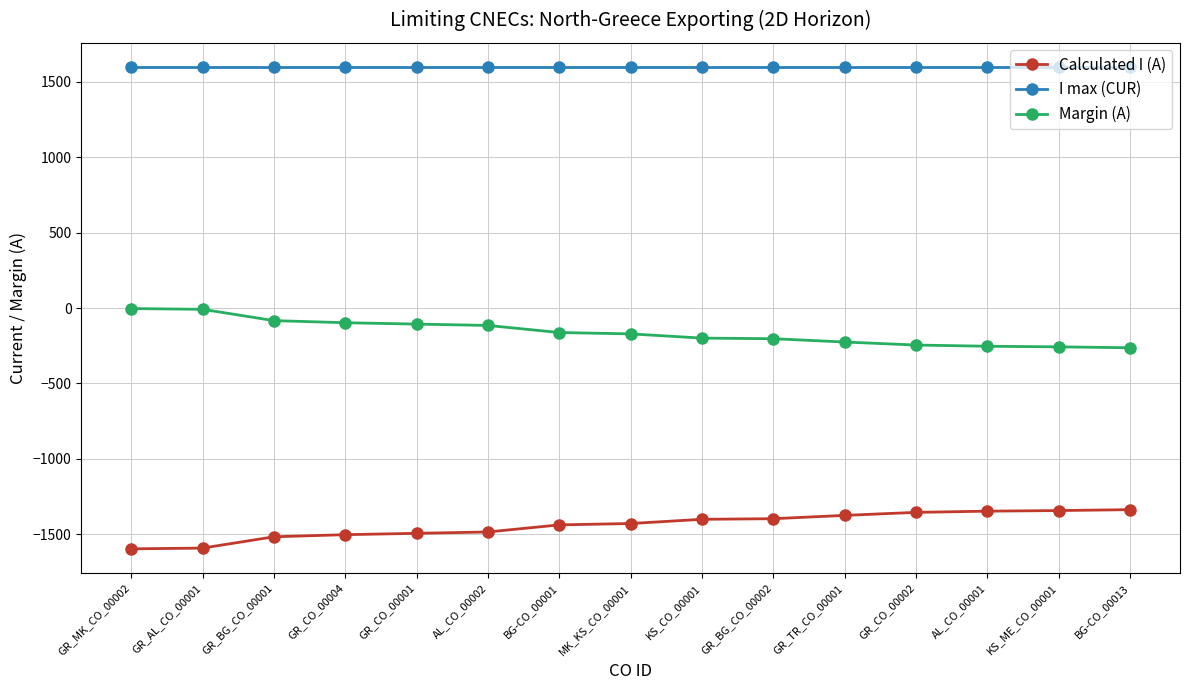

What is the maximum value for Margin (A)?

-3